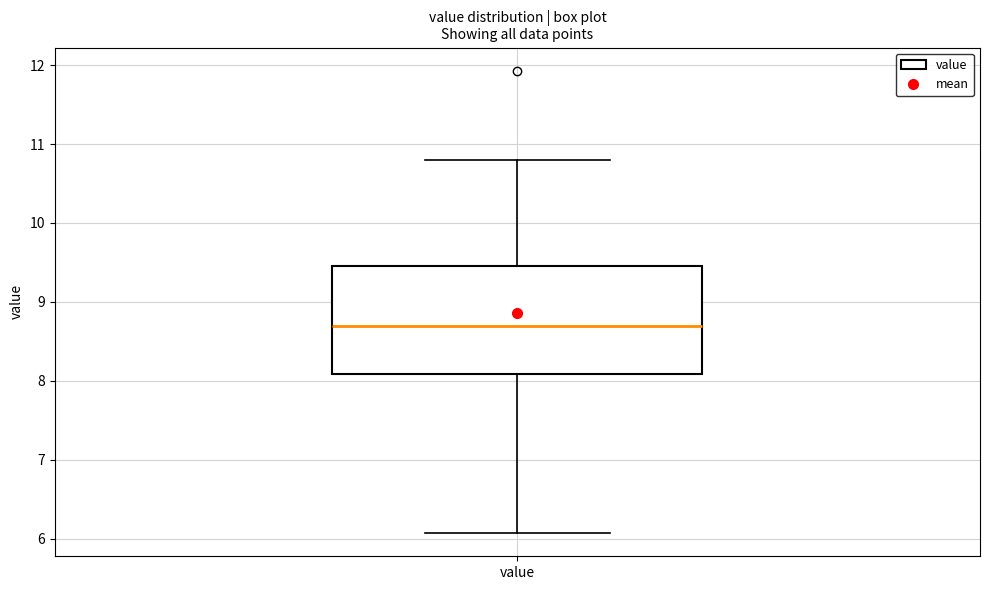

Read this box plot against the y-axis: the position of the median line, the range covered by the box, and the ends of both whiskers. The values are not printed on the chart, so give them approximately, as read against the axis.

median 8.7, box 8.1 to 9.5, whiskers 6.1 to 10.8